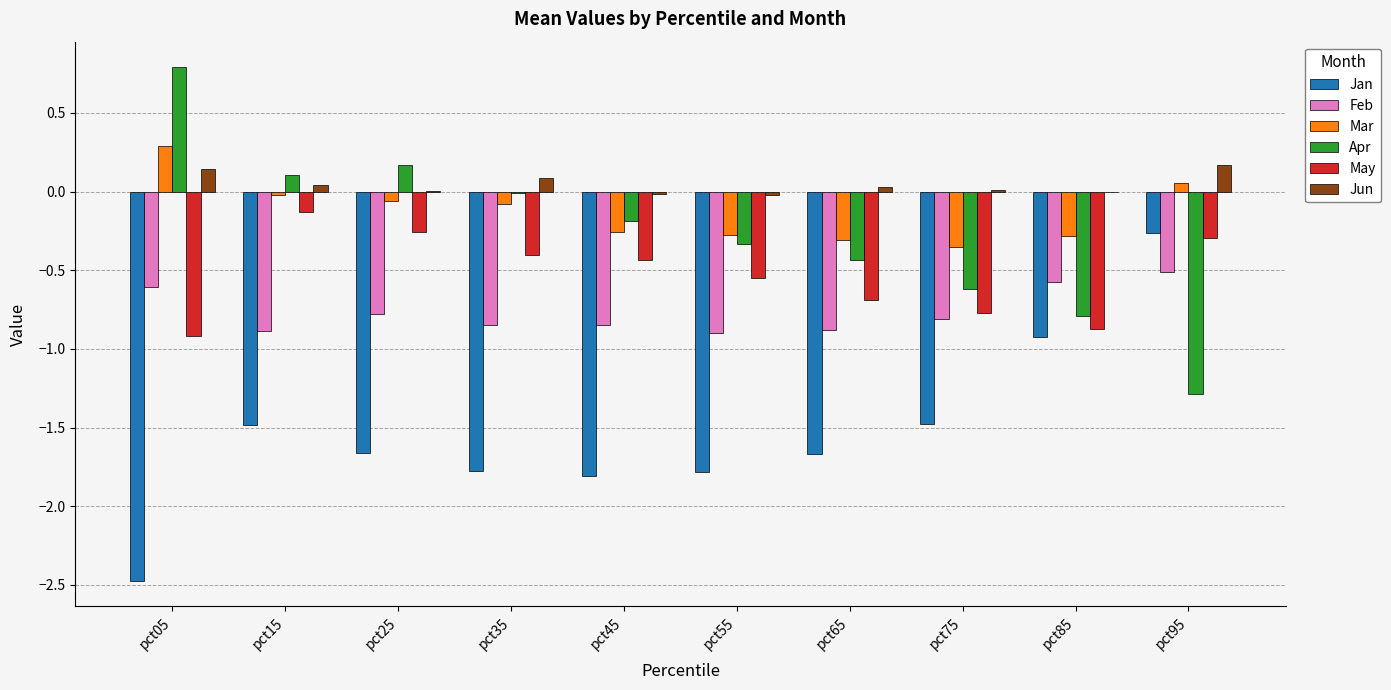

At which category is the sum across all series the highest?

pct95